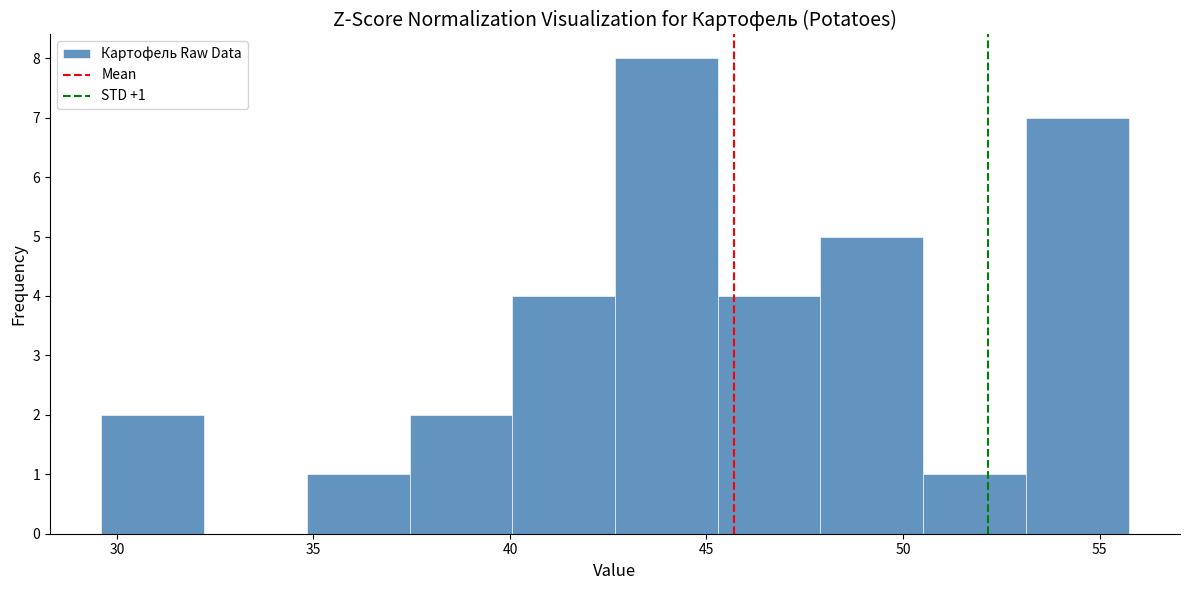

Which range on the x-axis has the tallest bar?

42.5 to 45.5